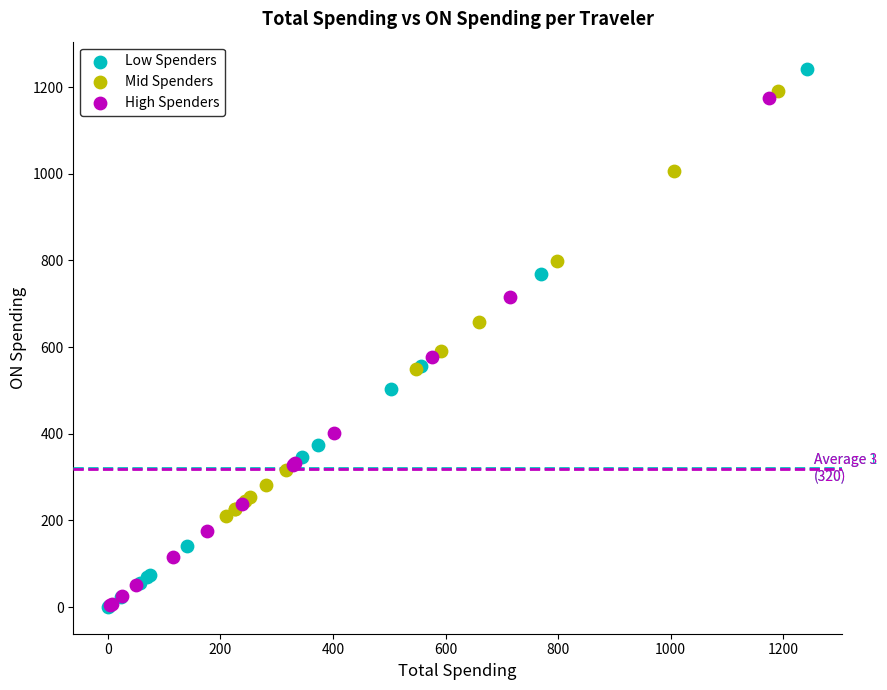

What are all the series names shown in the legend?

Low Spenders, Mid Spenders, High Spenders